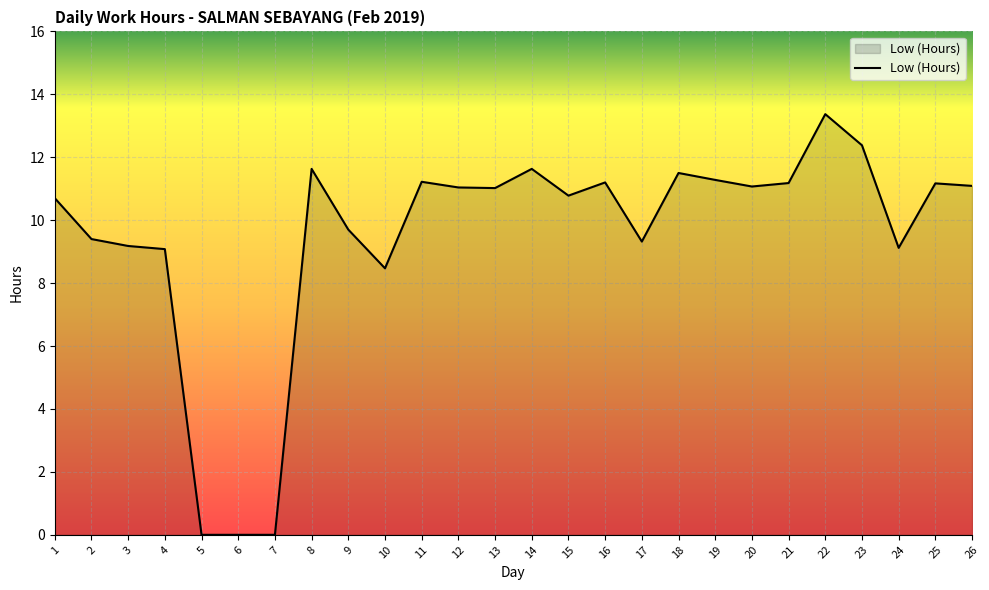

Is it true that the value at 3 is 9.2?

True